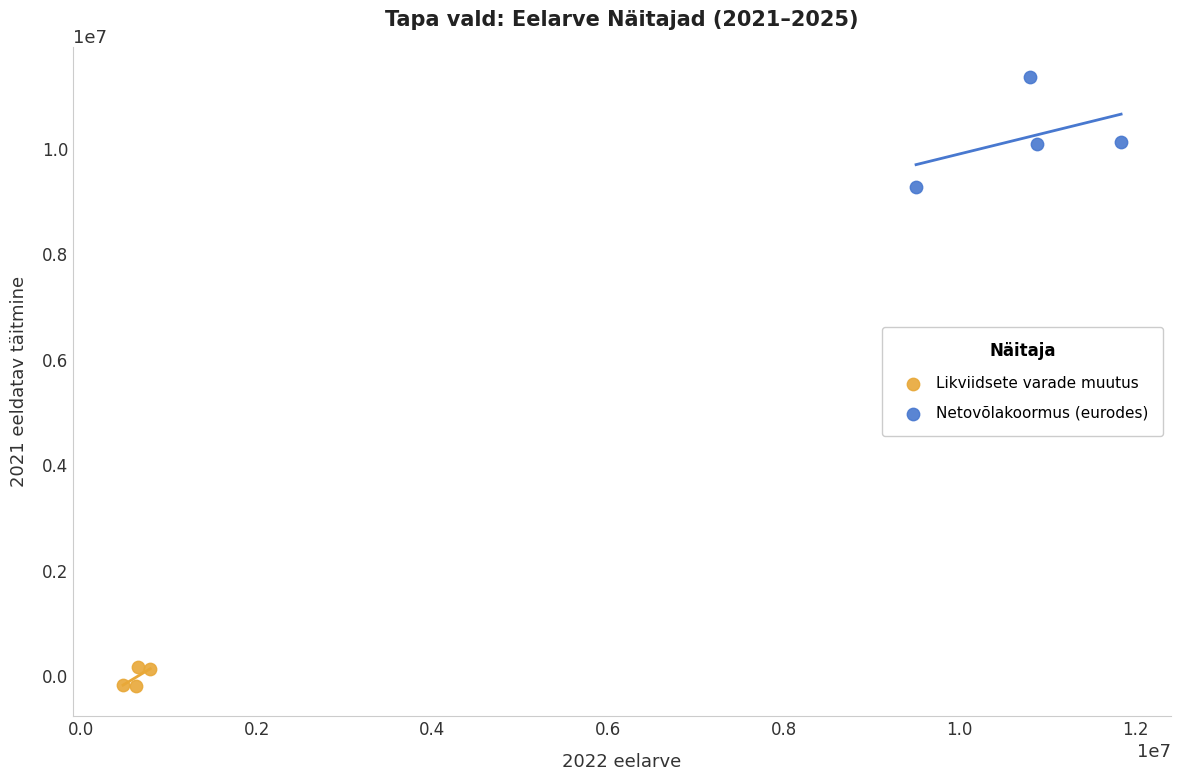

Which series reaches the minimum Y coordinate?

Likviidsete varade muutus